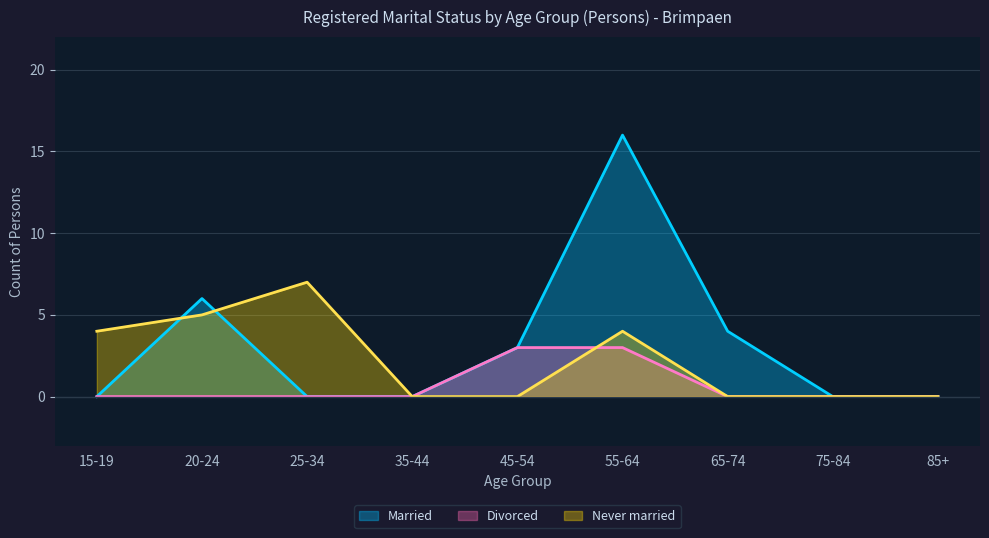

How many distinct data groups are displayed?

3